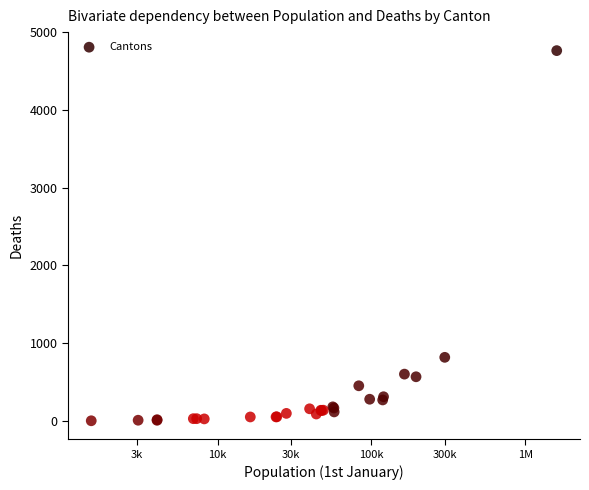

What Y value in the scatter plot is closest to 2381?

817